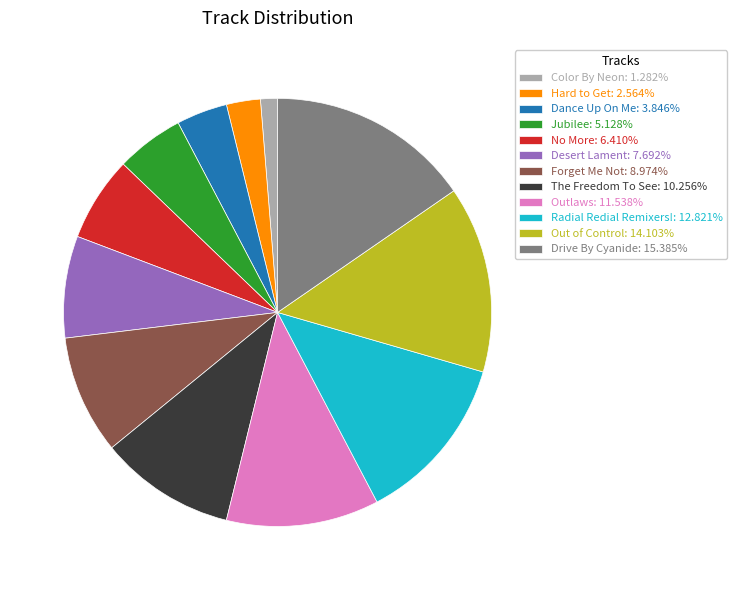

Combined, do Dance Up On Me: 3.846% and Forget Me Not: 8.974% account for over 50%?

No